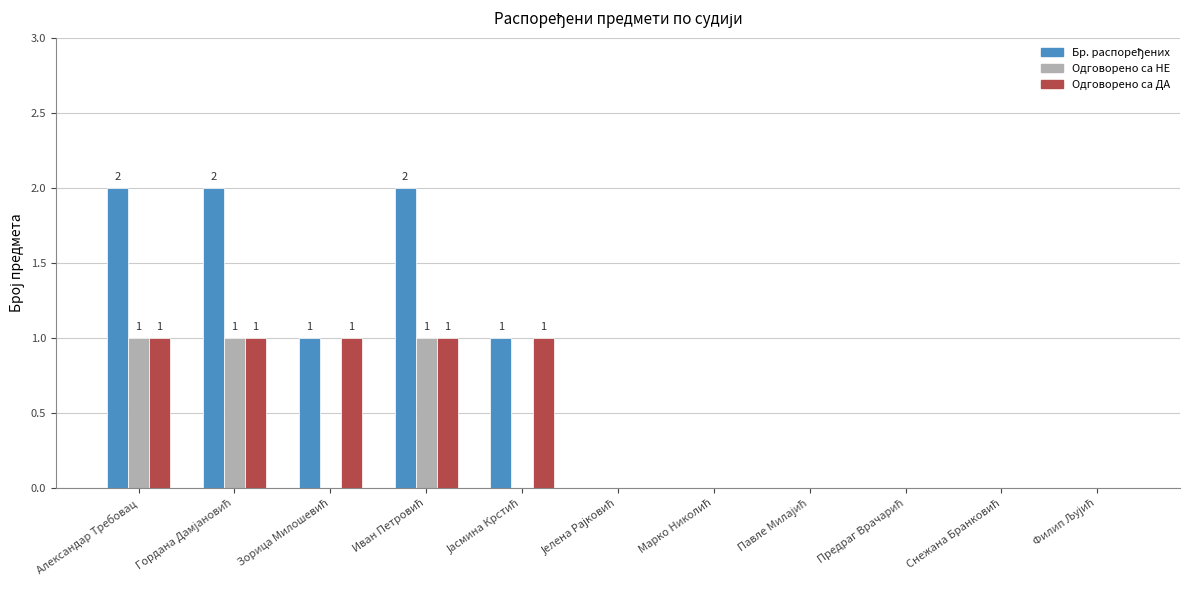

What is the label of the 2nd bar from the right?

Снежана Бранковић